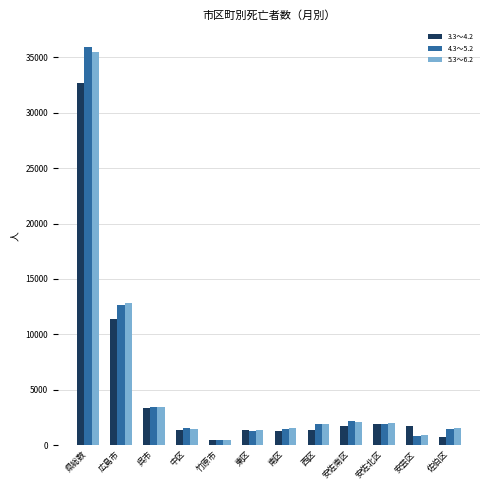

What is the spread (max minus min) of values at 東区?

33